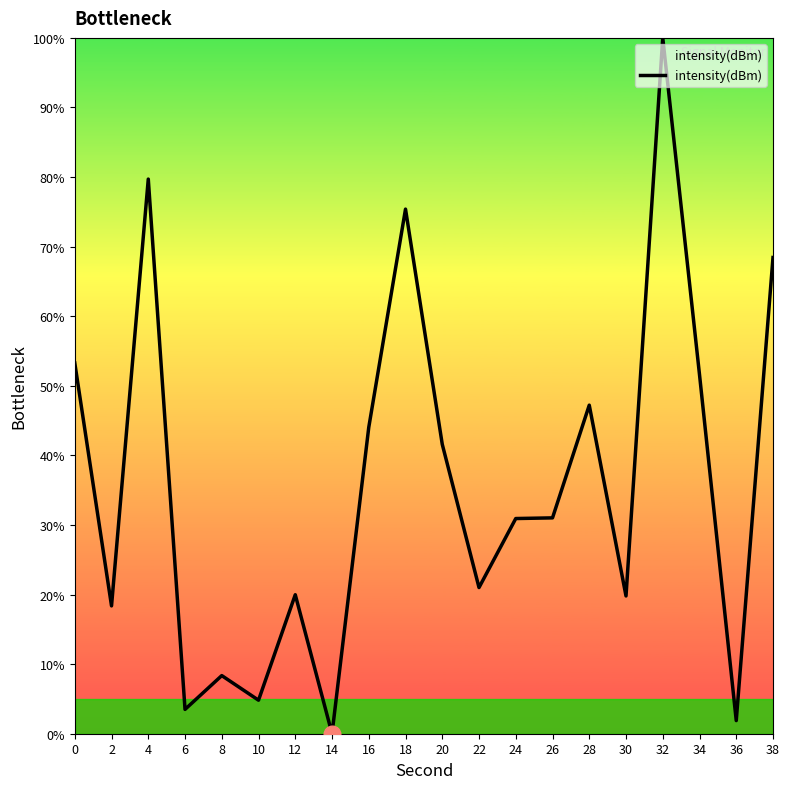

True or false: the data shows 83.0 at 0.

False